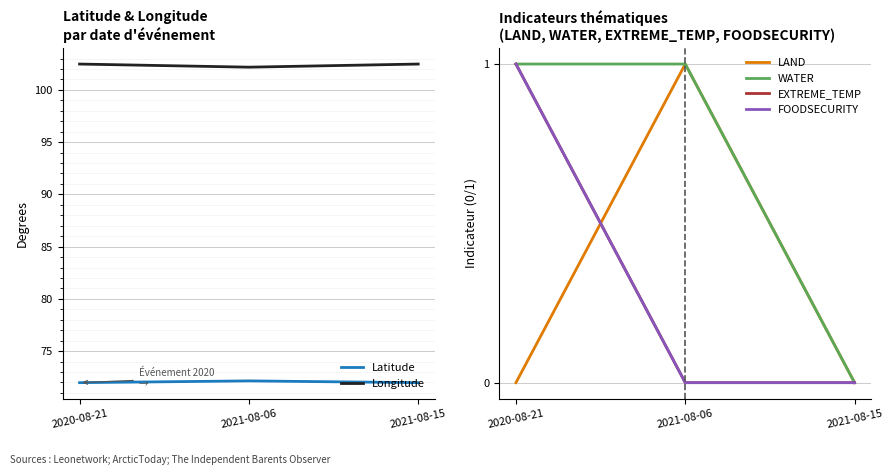

Reading left to right, what are all the values shown in this chart?

Latitude: 72.0	72.1	72.0
Longitude: 102.5	102.2	102.5
LAND: 0.0	1.0	0.0
WATER: 1.0	1.0	0.0
EXTREME_TEMP: 1.0	0.0	0.0
FOODSECURITY: 1.0	0.0	0.0